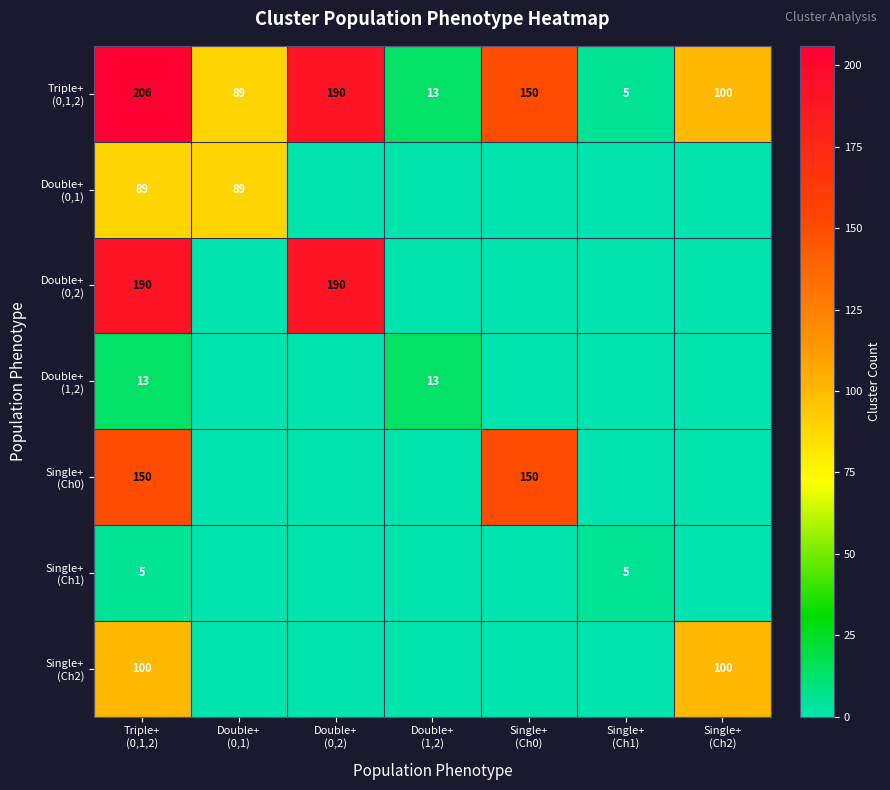

What is the difference between the maximum and minimum values in the Single+ (Ch1) series?

5